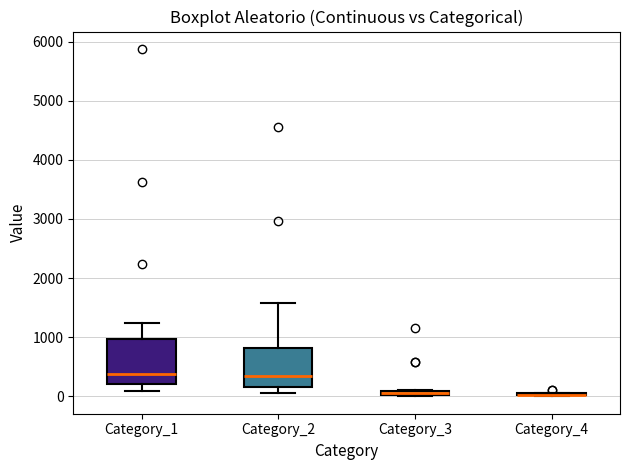

Where does the lower whisker of the box for Category_1 end on the y-axis? The values are not printed on the chart, so give them approximately, as read against the axis.

100